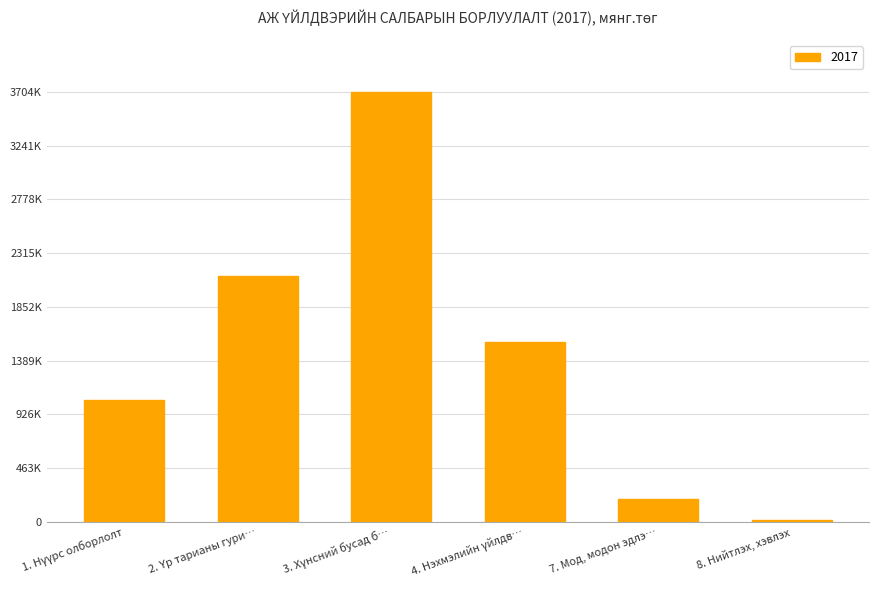

How many bars are there in total?

6